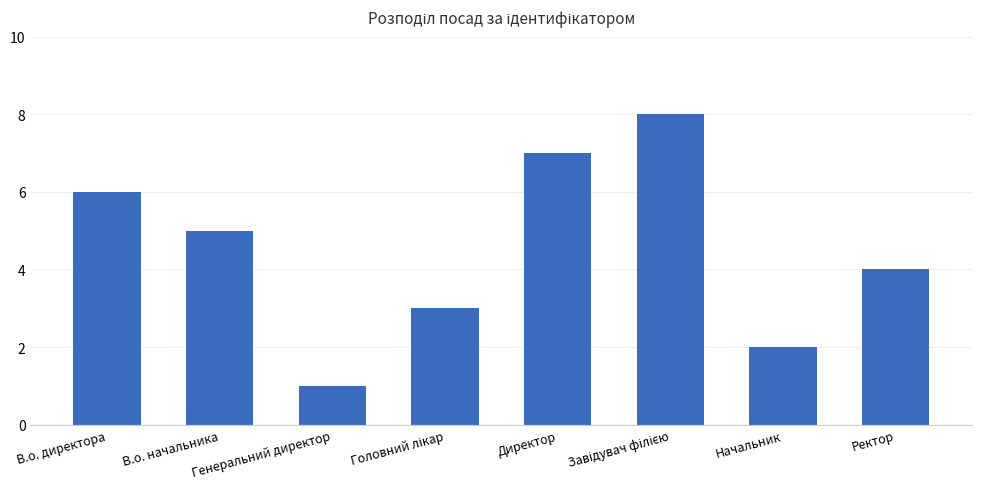

What is the sum of all values?

36